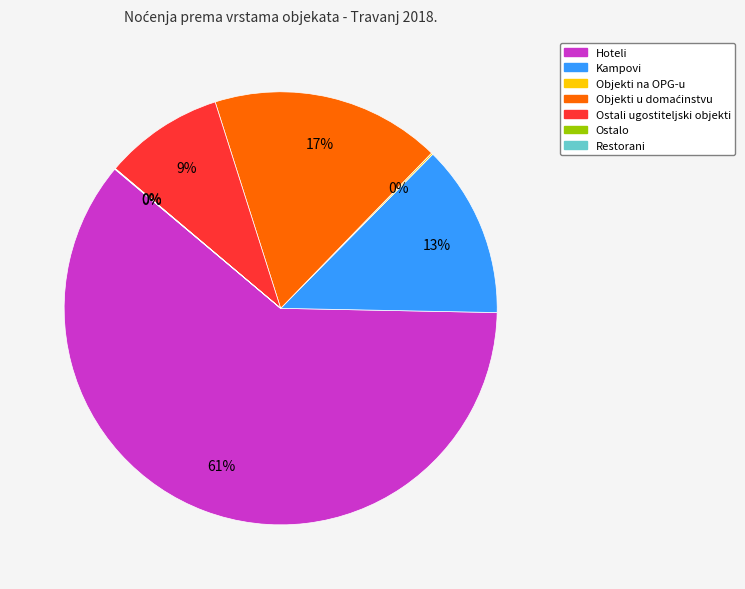

To the nearest percent, what is the average slice percentage?

14%